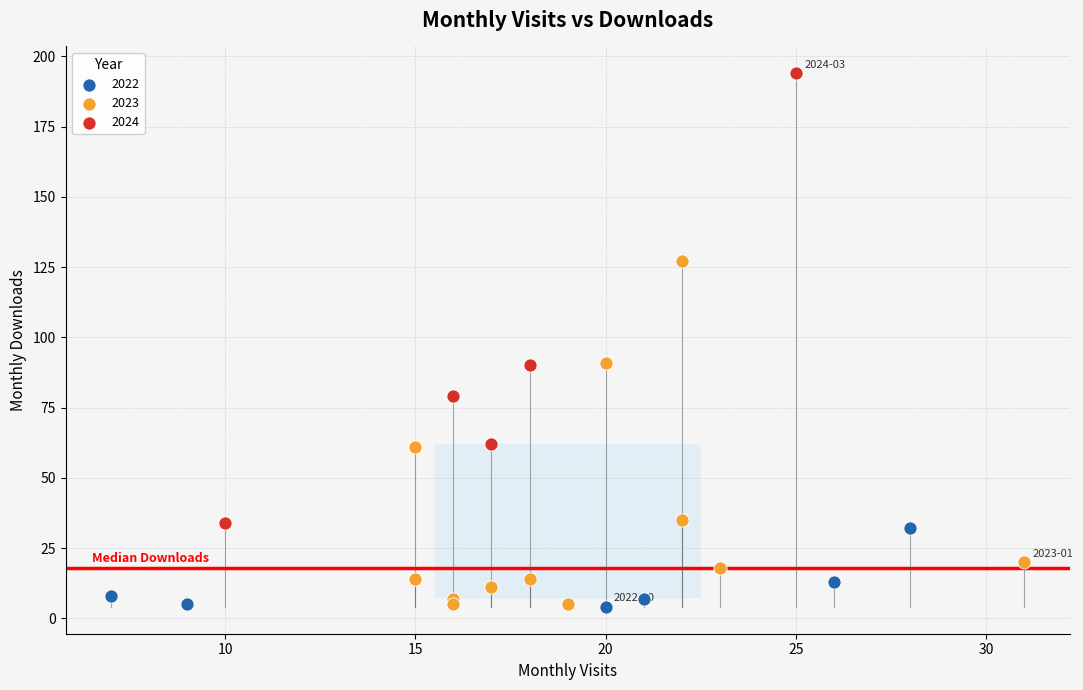

Which series has the widest spread of Y values?

2024